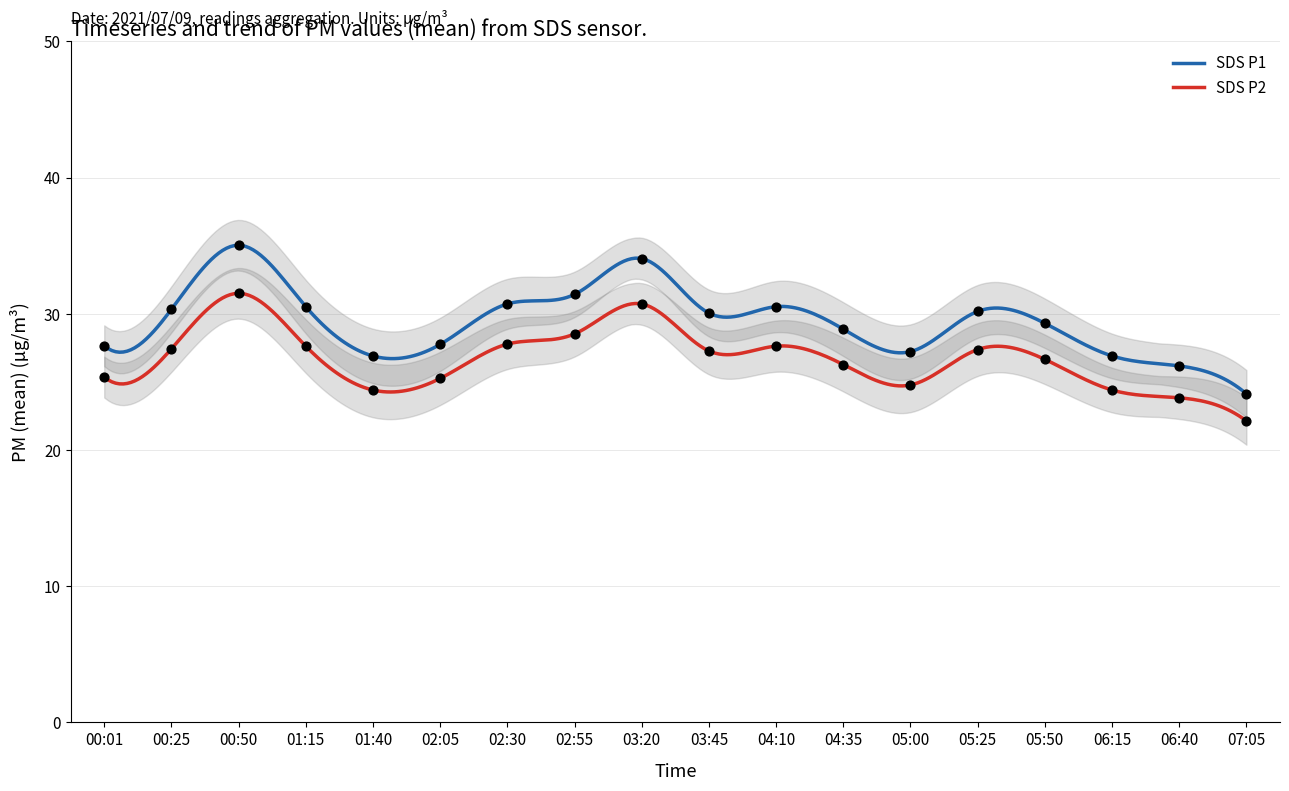

Which series has the widest spread of Y values?

SDS_P1